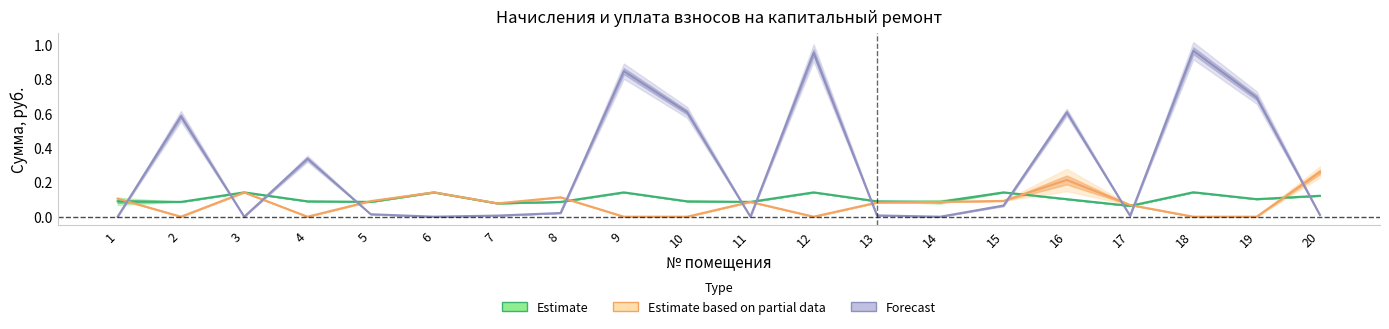

Which category has the lowest value across all series?

2